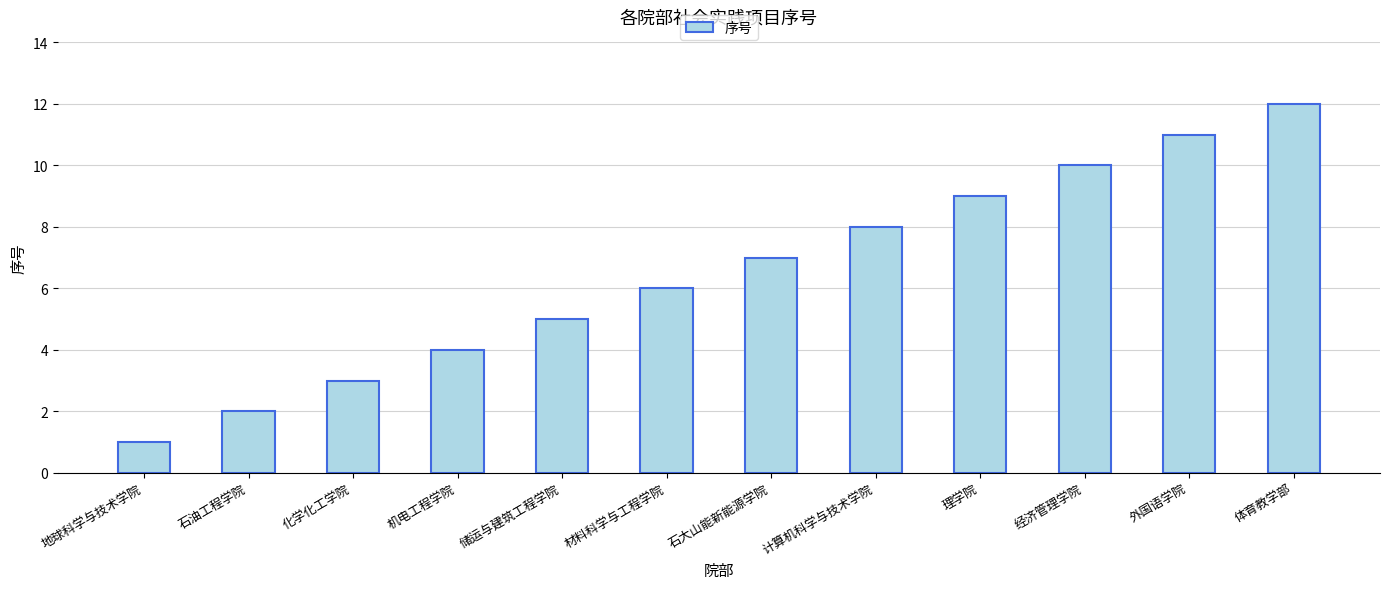

True or false: the data shows 1 at 地球科学与技术学院.

True